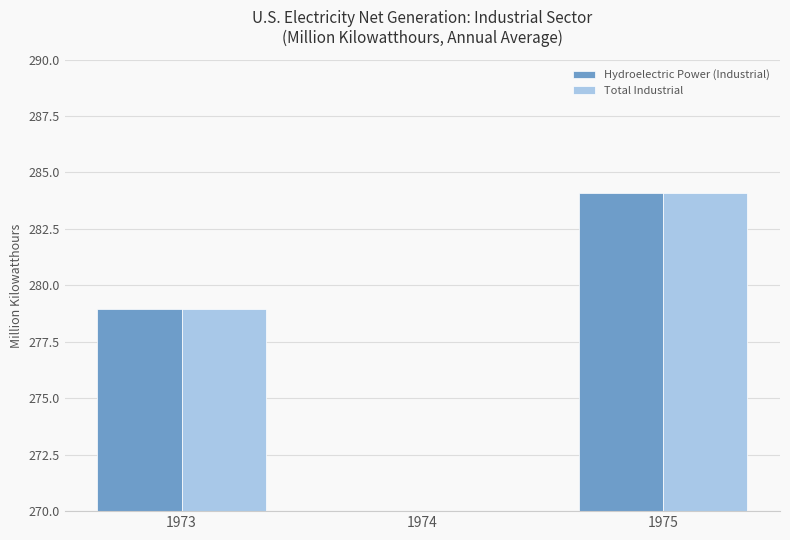

At 1975, list the series in order from smallest to largest.

Hydroelectric Power (Industrial), Total Industrial